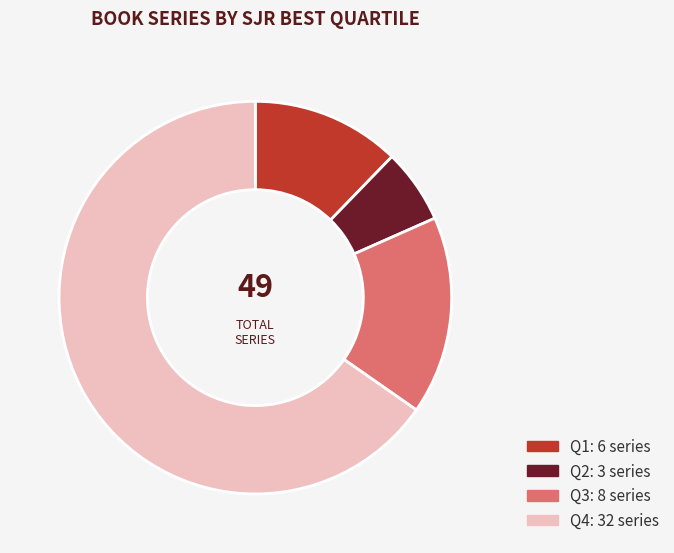

Do Q3 and Q4 together represent more than half of the pie?

Yes